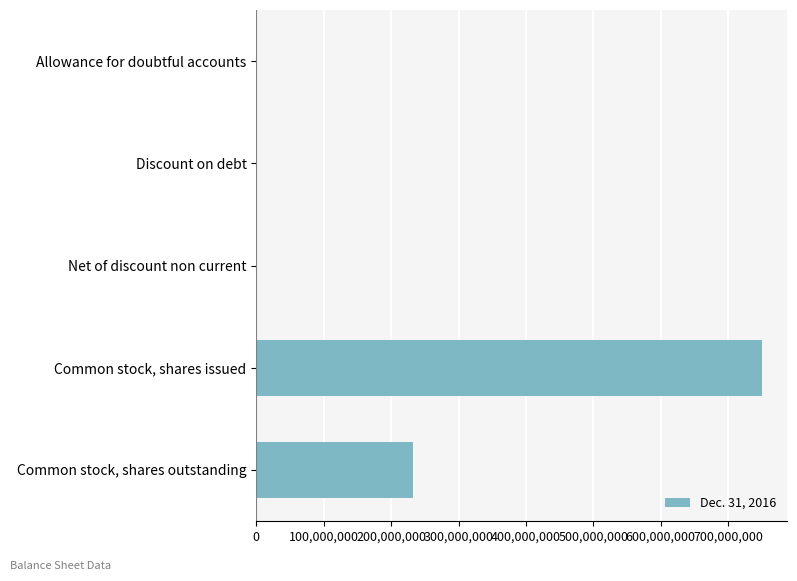

At which category does the chart reach its peak across all series?

Common stock, shares issued